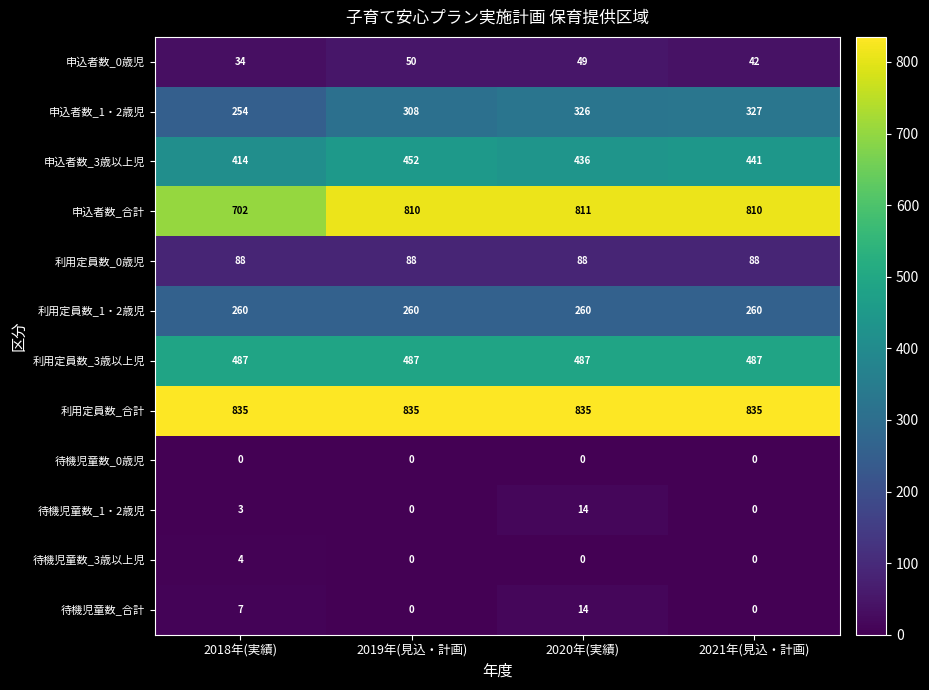

What is the difference between the highest and lowest values at 2018年(実績)?

835